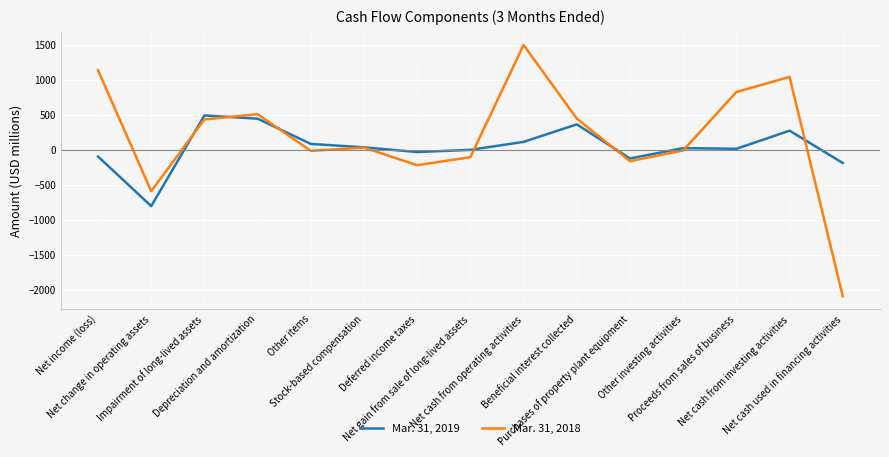

What is the minimum value shown in the chart?

-2091